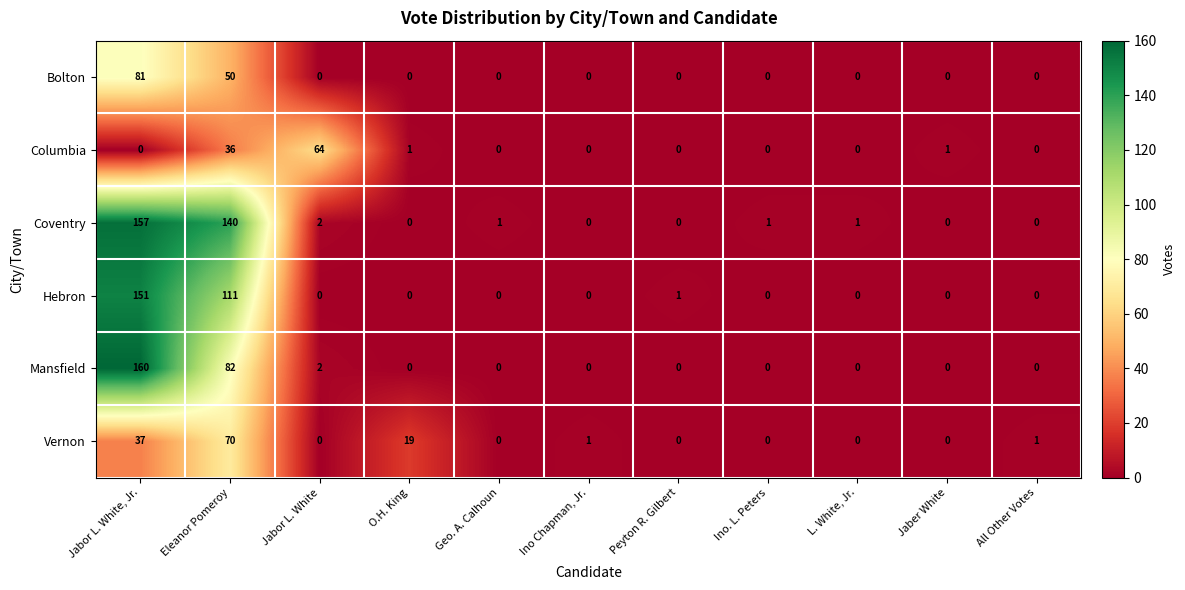

How many values in the Coventry series are below 1?

5